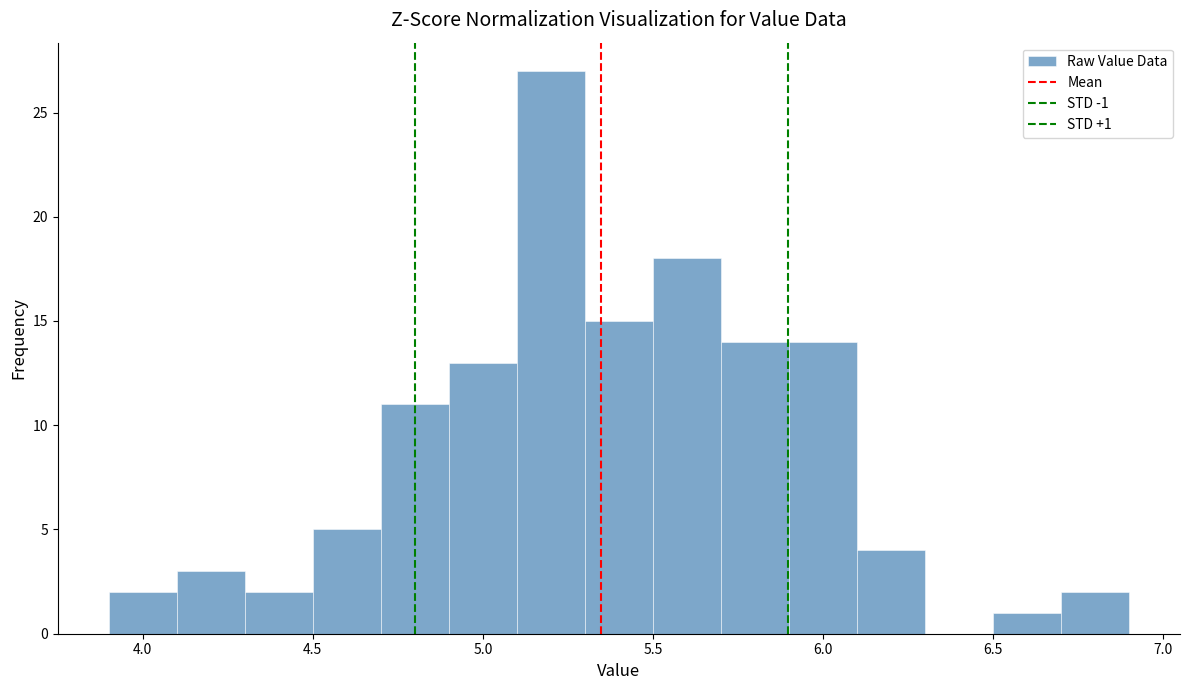

Which range on the x-axis has the tallest bar?

5.1 to 5.3